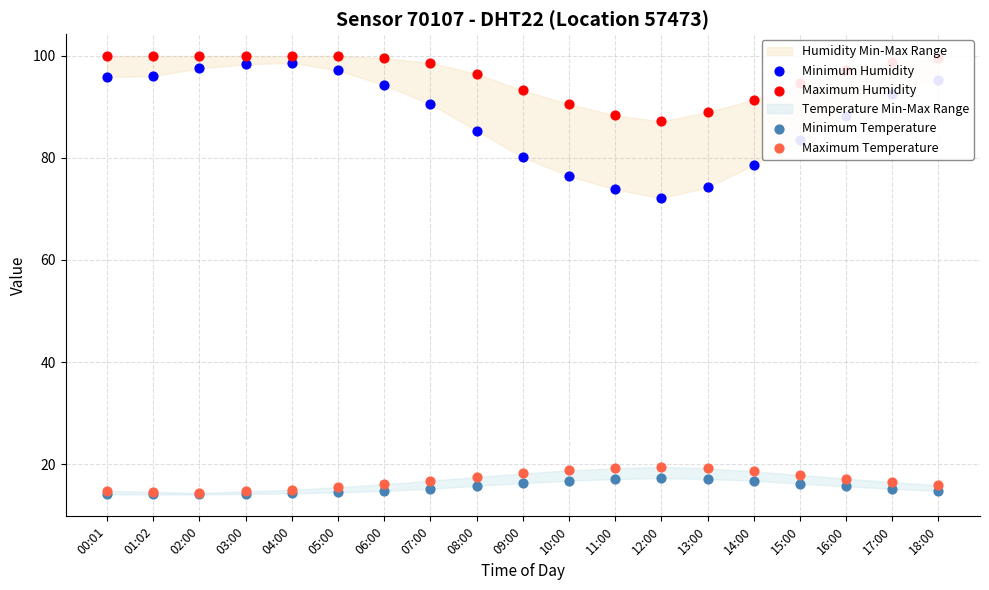

At which category is the sum across all series the highest?

04:00